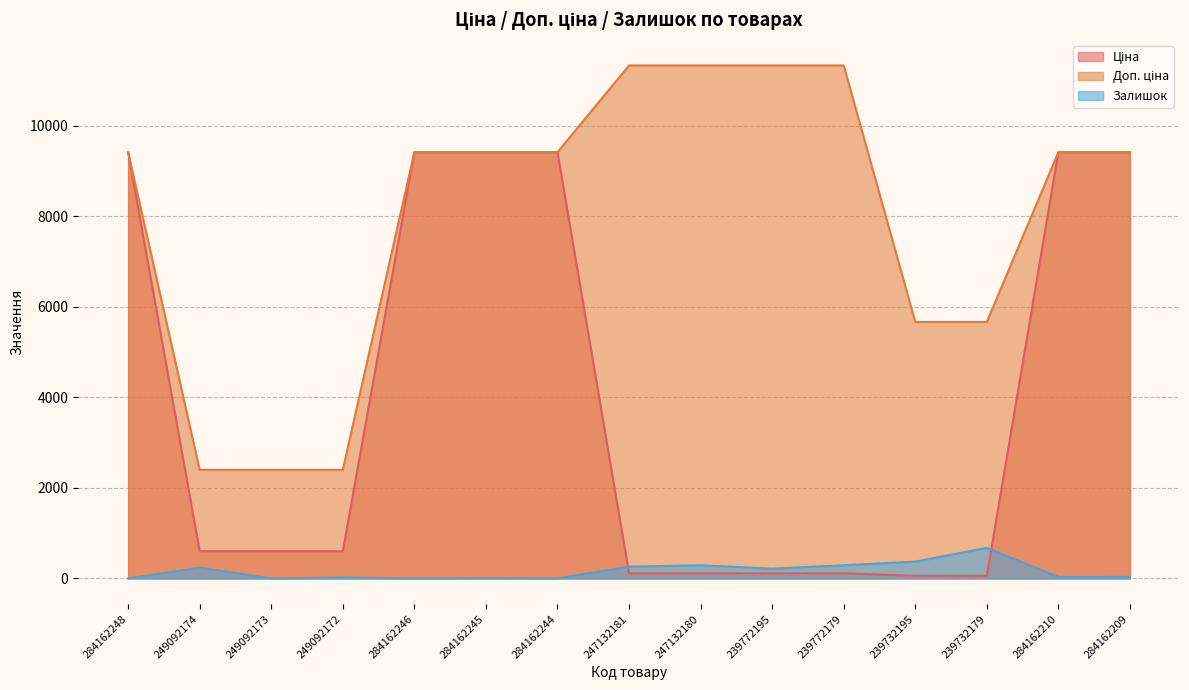

What is the average value of the Ціна series?

3924.5